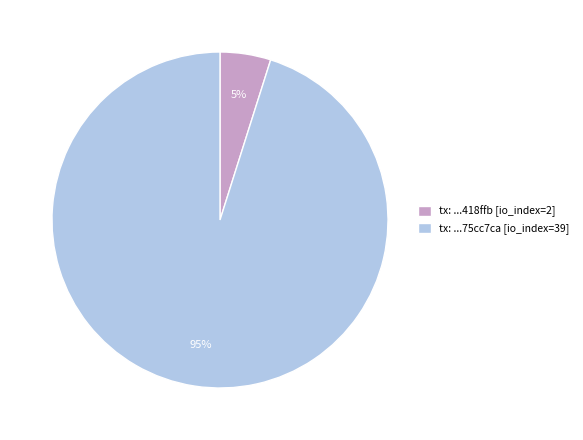

Do tx: ...75cc7ca [io_index=39] and tx: ...418ffb [io_index=2] together represent more than half of the pie?

Yes